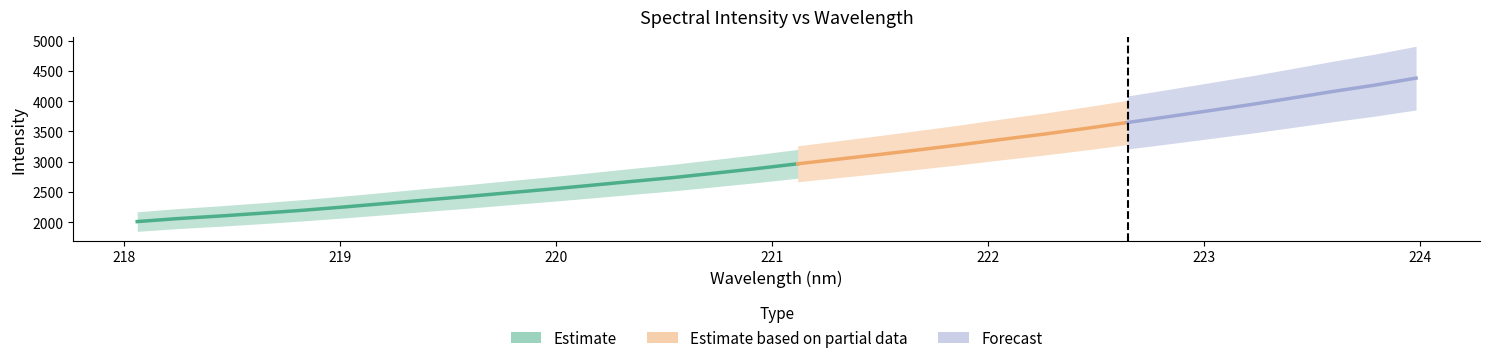

Reading left to right, extract all data points from this chart.

x: 0=218.1	1=218.3	2=218.4	3=218.6	4=218.8	5=219.0	6=219.2	7=219.4	8=219.6	9=219.8	10=220.0	11=220.2	12=220.4	13=220.5	14=220.7	15=220.9	16=221.1	17=221.3	18=221.5	19=221.7	20=221.9	21=222.1	22=222.3	23=222.5	24=222.6	25=222.8	26=223.0	27=223.2	28=223.4	29=223.6	30=223.8	31=224.0
y: 0=2013.0	1=2063.2	2=2104.7	3=2150.6	4=2199.2	5=2253.6	6=2311.2	7=2370.5	8=2428.0	9=2488.8	10=2548.5	11=2612.1	12=2676.8	13=2740.2	14=2813.1	15=2886.7	16=2966.7	17=3044.0	18=3121.7	19=3202.0	20=3285.2	21=3373.7	22=3458.7	23=3551.4	24=3648.1	25=3745.2	26=3844.5	27=3944.8	28=4052.2	29=4161.9	30=4264.6	31=4380.5